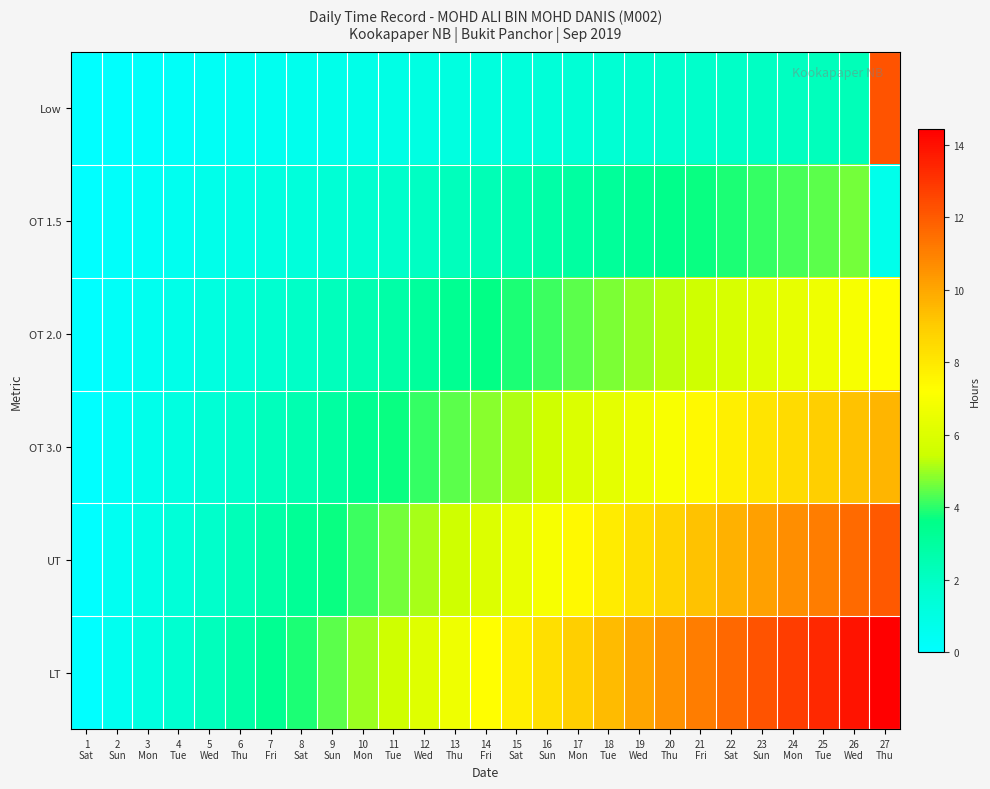

Reading left to right, what are all the values shown in this chart?

Low: 1
Sat=0.0	2
Sun=0.1	3
Mon=0.2	4
Tue=0.3	5
Wed=0.4	6
Thu=0.5	7
Fri=0.6	8
Sat=0.6	9
Sun=0.7	10
Mon=0.8	11
Tue=0.9	12
Wed=1.0	13
Thu=1.1	14
Fri=1.2	15
Sat=1.3	16
Sun=1.4	17
Mon=1.5	18
Tue=1.6	19
Wed=1.7	20
Thu=1.8	21
Fri=1.9	22
Sat=1.9	23
Sun=2.0	24
Mon=2.1	25
Tue=2.2	26
Wed=2.3	27
Thu=12.2
OT 1.5: 1
Sat=0.0	2
Sun=0.2	3
Mon=0.4	4
Tue=0.6	5
Wed=0.7	6
Thu=0.9	7
Fri=1.1	8
Sat=1.3	9
Sun=1.5	10
Mon=1.7	11
Tue=1.9	12
Wed=2.0	13
Thu=2.2	14
Fri=2.4	15
Sat=2.6	16
Sun=2.8	17
Mon=3.0	18
Tue=3.1	19
Wed=3.3	20
Thu=3.5	21
Fri=3.7	22
Sat=3.9	23
Sun=4.1	24
Mon=4.3	25
Tue=4.4	26
Wed=4.6	27
Thu=0.7
OT 2.0: 1
Sat=0.0	2
Sun=0.3	3
Mon=0.6	4
Tue=0.8	5
Wed=1.1	6
Thu=1.4	7
Fri=1.7	8
Sat=1.9	9
Sun=2.2	10
Mon=2.5	11
Tue=2.8	12
Wed=3.1	13
Thu=3.3	14
Fri=3.6	15
Sat=3.9	16
Sun=4.2	17
Mon=4.4	18
Tue=4.7	19
Wed=5.0	20
Thu=5.3	21
Fri=5.6	22
Sat=5.8	23
Sun=6.1	24
Mon=6.4	25
Tue=6.7	26
Wed=6.9	27
Thu=7.2
OT 3.0: 1
Sat=0.0	2
Sun=0.4	3
Mon=0.7	4
Tue=1.1	5
Wed=1.5	6
Thu=1.9	7
Fri=2.2	8
Sat=2.6	9
Sun=3.0	10
Mon=3.3	11
Tue=3.7	12
Wed=4.1	13
Thu=4.4	14
Fri=4.8	15
Sat=5.2	16
Sun=5.6	17
Mon=5.9	18
Tue=6.3	19
Wed=6.7	20
Thu=7.0	21
Fri=7.4	22
Sat=7.8	23
Sun=8.1	24
Mon=8.5	25
Tue=8.9	26
Wed=9.3	27
Thu=9.6
UT: 1
Sat=0.0	2
Sun=0.5	3
Mon=0.9	4
Tue=1.4	5
Wed=1.9	6
Thu=2.3	7
Fri=2.8	8
Sat=3.2	9
Sun=3.7	10
Mon=4.2	11
Tue=4.6	12
Wed=5.1	13
Thu=5.6	14
Fri=6.0	15
Sat=6.5	16
Sun=6.9	17
Mon=7.4	18
Tue=7.9	19
Wed=8.3	20
Thu=8.8	21
Fri=9.3	22
Sat=9.7	23
Sun=10.2	24
Mon=10.6	25
Tue=11.1	26
Wed=11.6	27
Thu=12.0
LT: 1
Sat=0.0	2
Sun=0.6	3
Mon=1.1	4
Tue=1.7	5
Wed=2.2	6
Thu=2.8	7
Fri=3.3	8
Sat=3.9	9
Sun=4.4	10
Mon=5.0	11
Tue=5.6	12
Wed=6.1	13
Thu=6.7	14
Fri=7.2	15
Sat=7.8	16
Sun=8.3	17
Mon=8.9	18
Tue=9.4	19
Wed=10.0	20
Thu=10.6	21
Fri=11.1	22
Sat=11.7	23
Sun=12.2	24
Mon=12.8	25
Tue=13.3	26
Wed=13.9	27
Thu=14.4